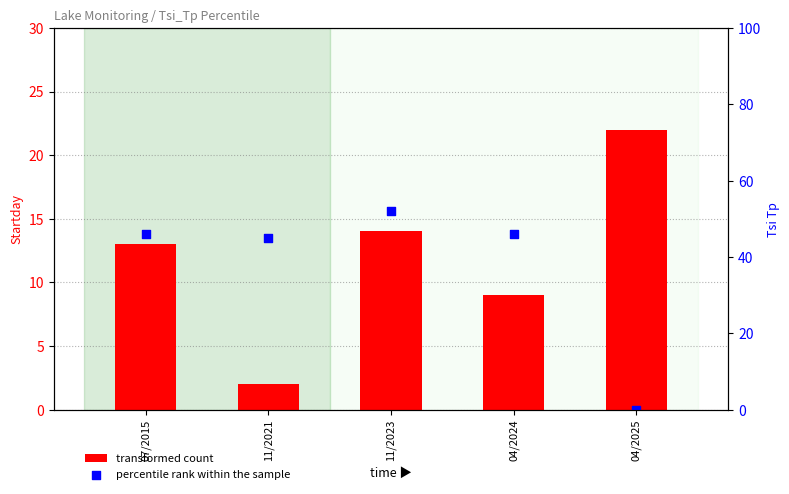

Which series reaches the maximum Y coordinate?

percentile rank within the sample